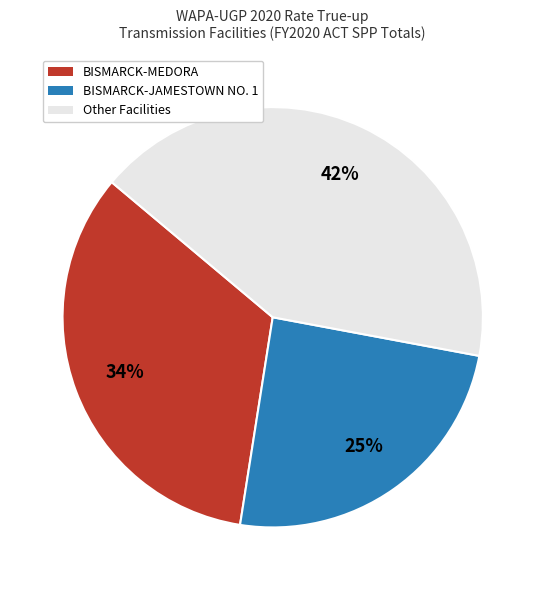

To the nearest percent, what is the average slice percentage?

33%